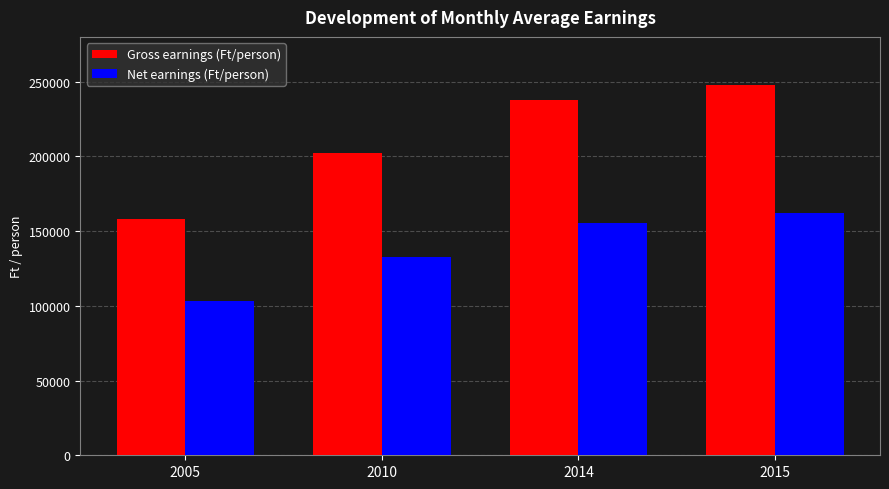

What are all the series names shown in the legend?

Gross earnings (Ft/person), Net earnings (Ft/person)